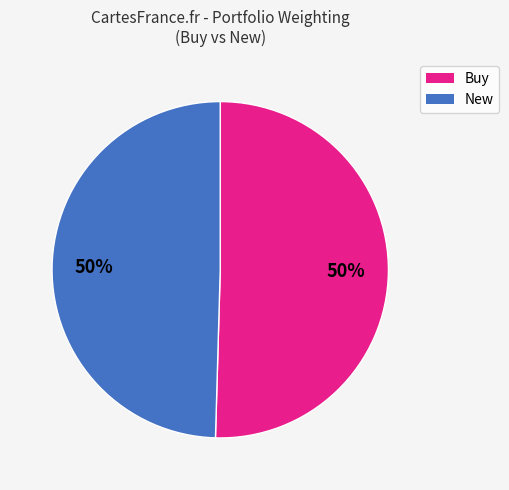

To the nearest percent, what is the average slice percentage?

50%